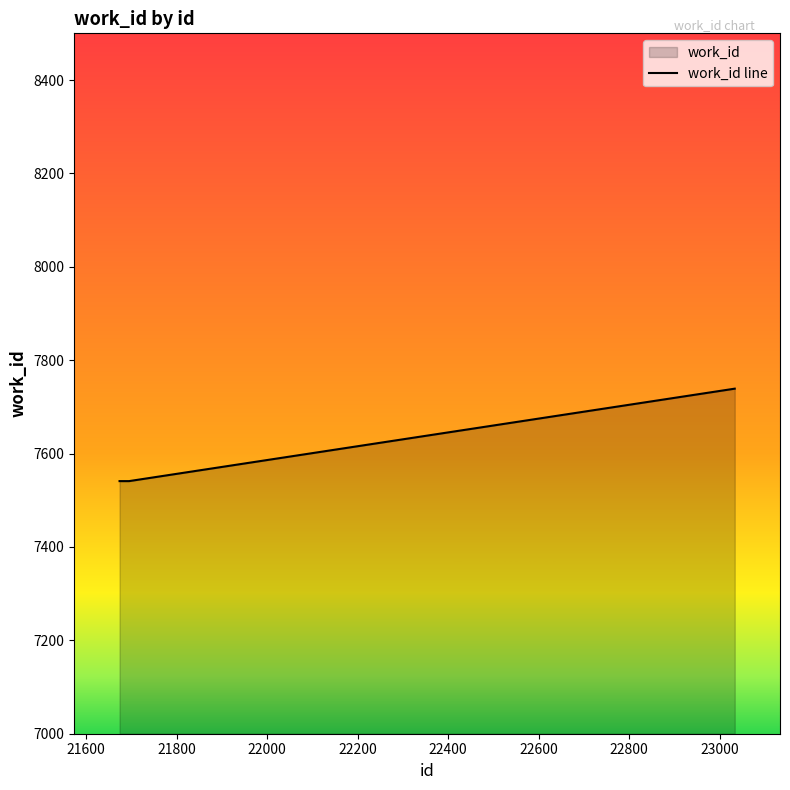

How many values exceed 7541?

1